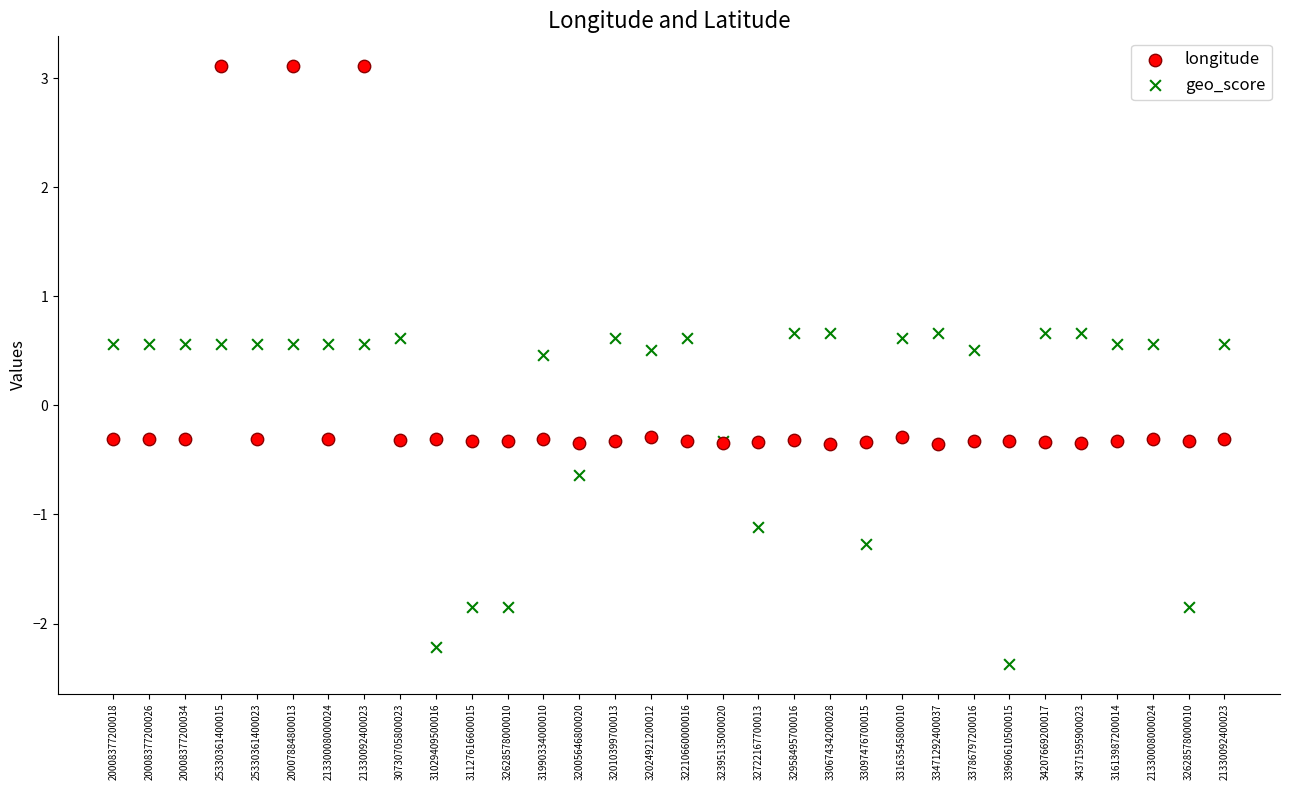

Which series contains the highest Y value?

longitude